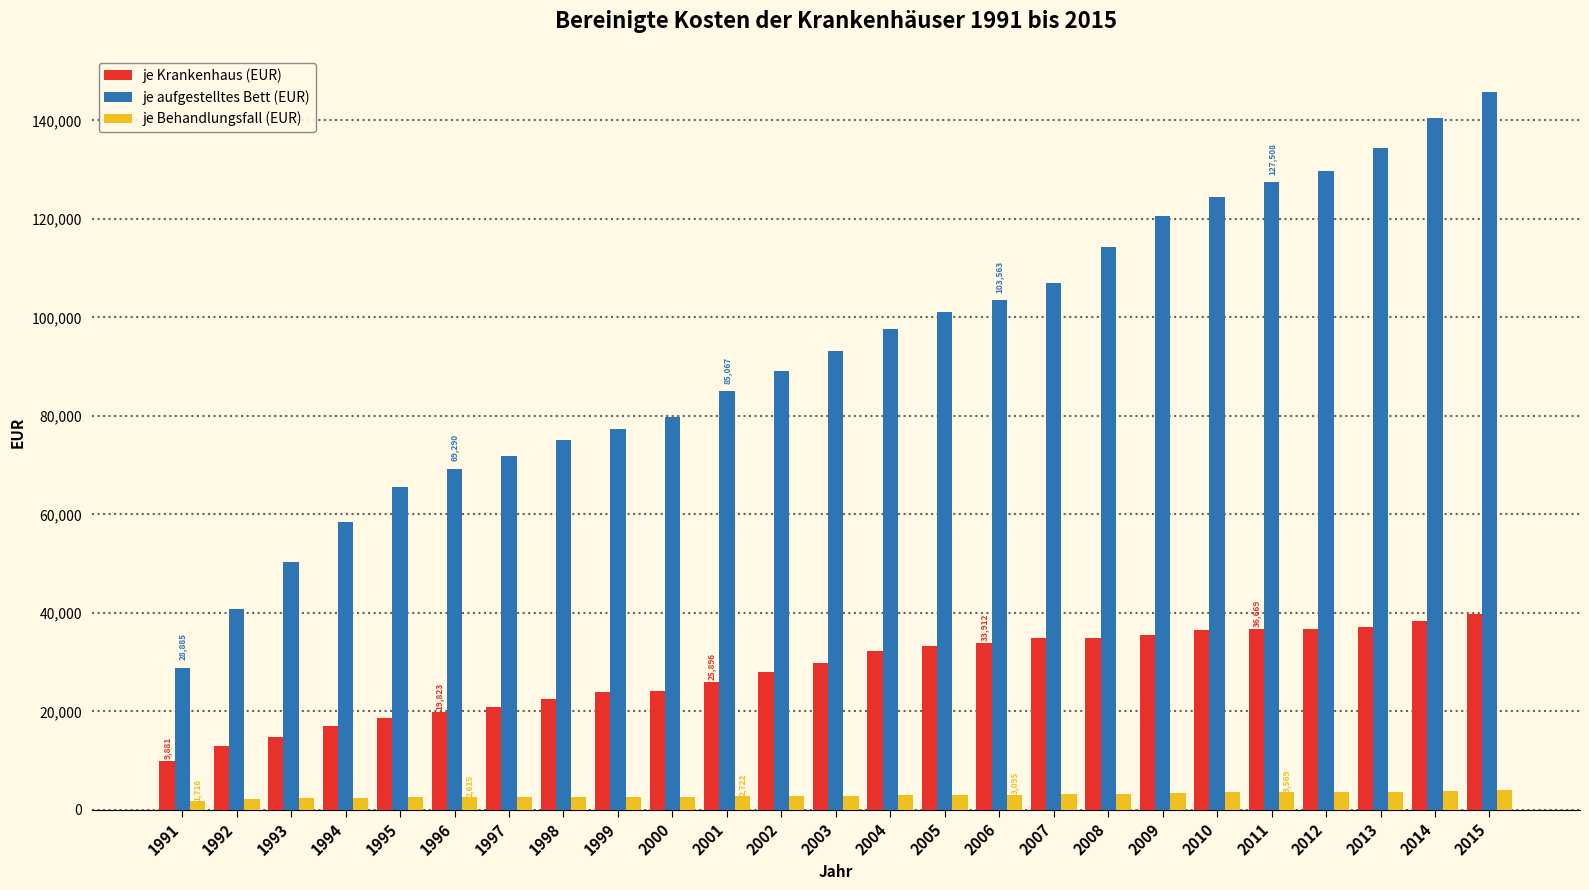

Which series has the largest total across all categories?

je aufgestelltes Bett (EUR)